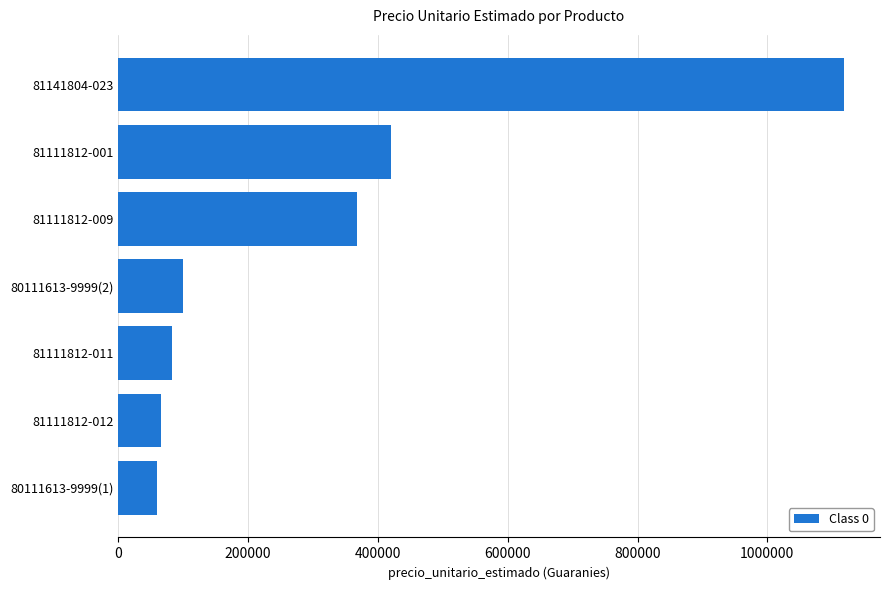

How many data points does each series have?

7